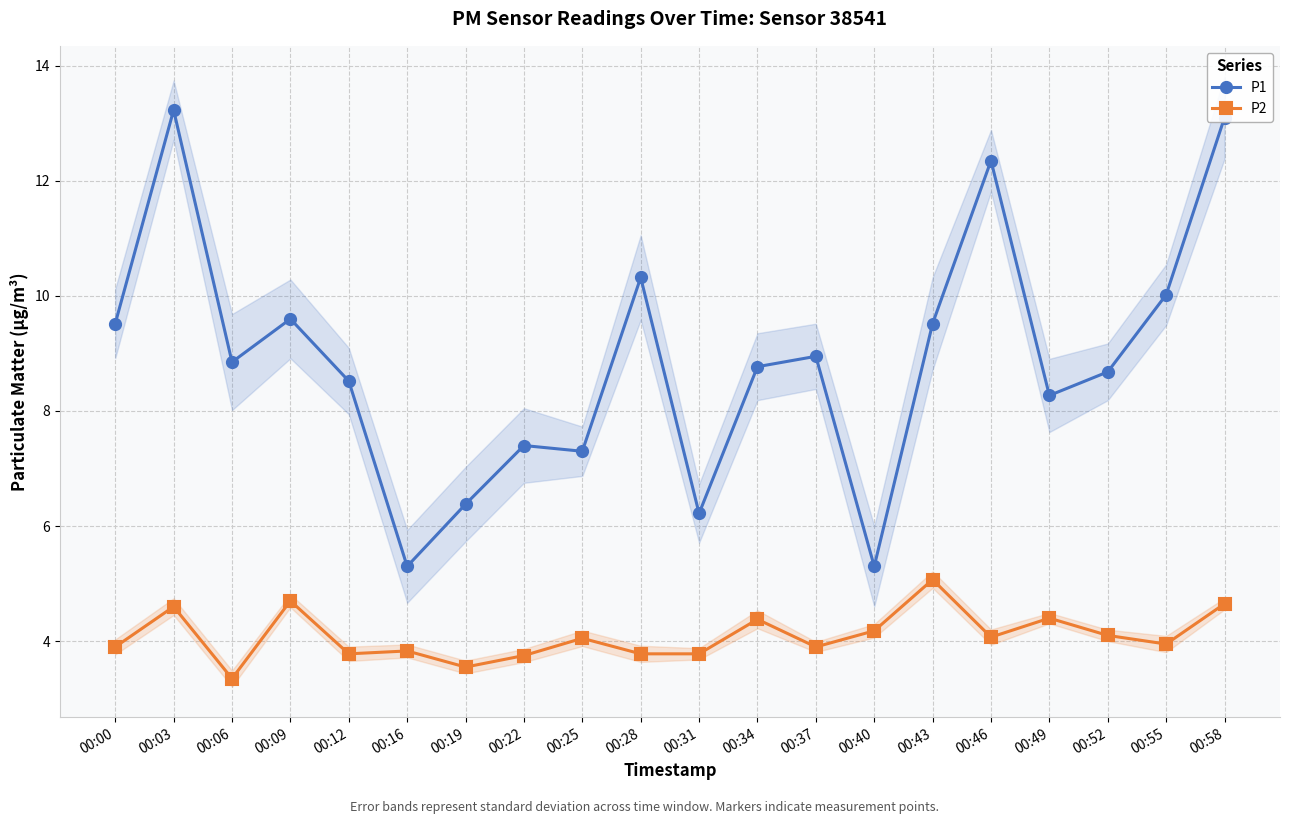

How many lines are shown in the chart?

2